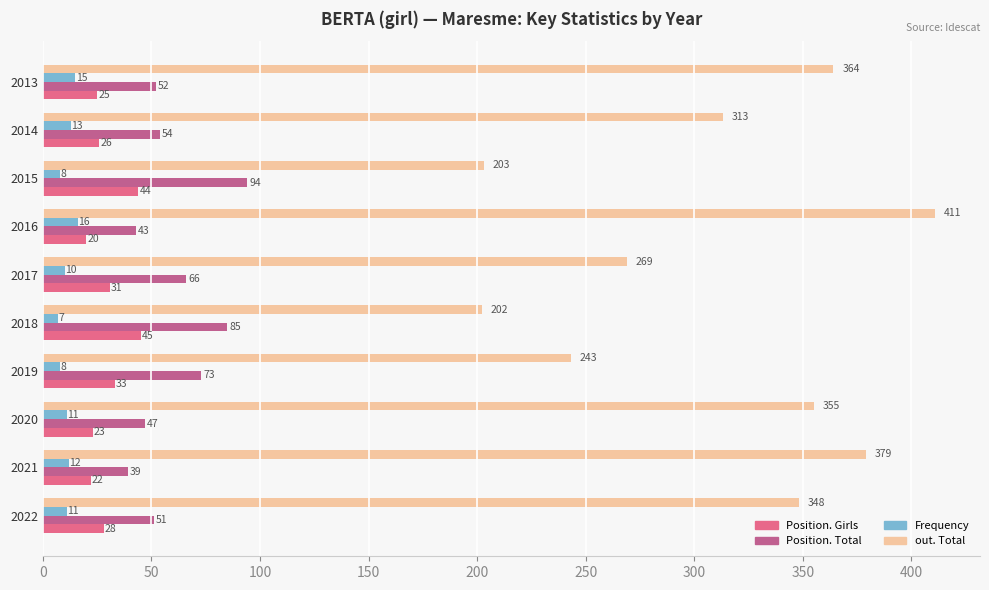

What is the smallest value displayed?

7